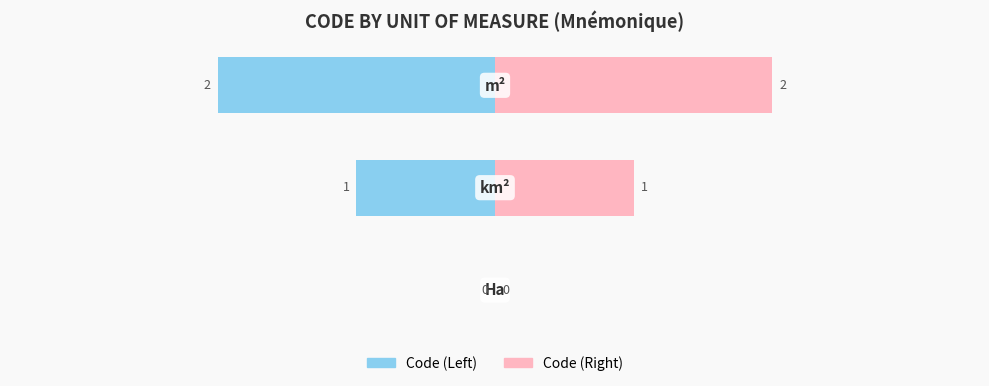

List the series in order of their overall mean, highest first.

Code (Right), Code (Left)